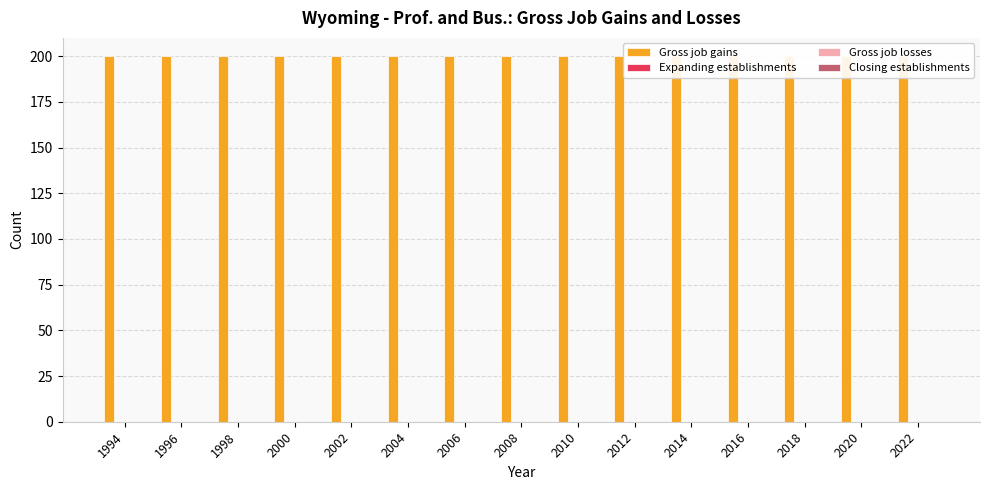

Which series has the largest range (max minus min)?

Gross job gains